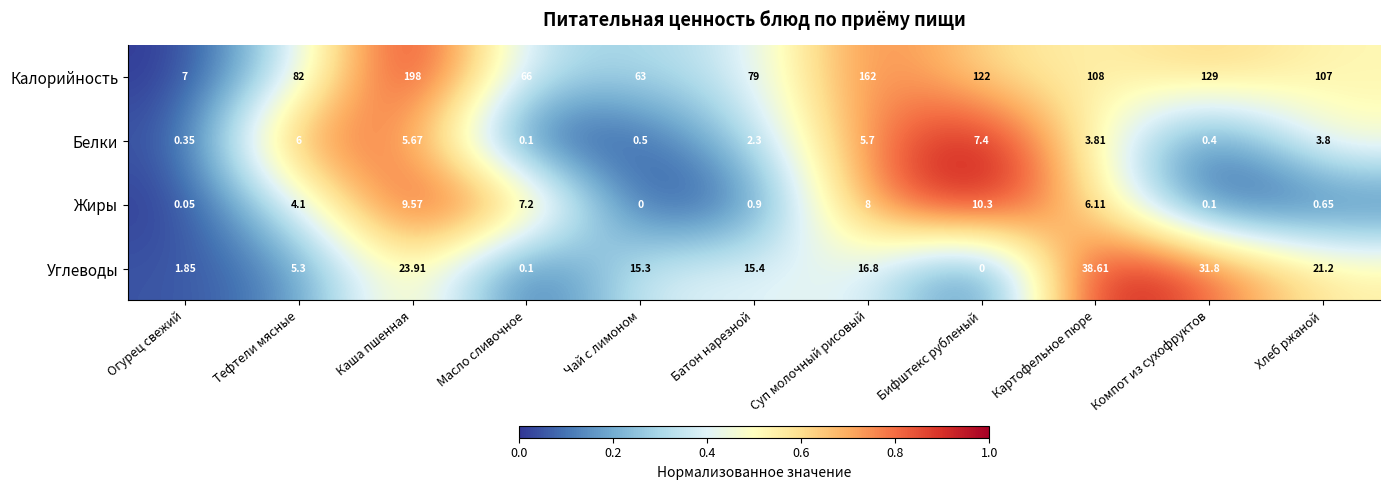

Which series has the widest spread of values?

Калорийность